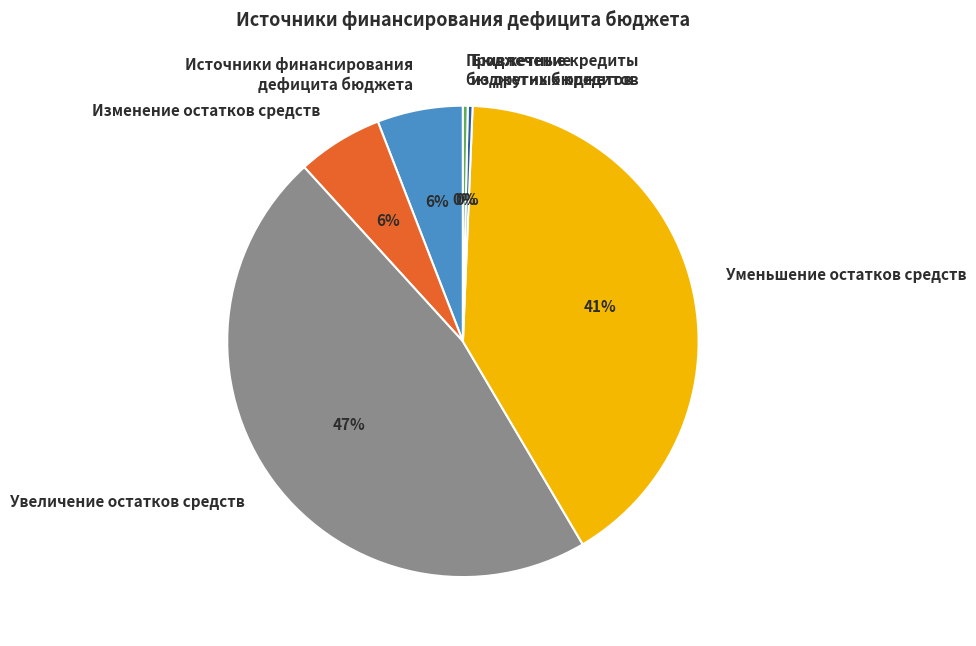

Between Изменение остатков средств and Бюджетные кредиты из других бюджетов, which is larger?

Изменение остатков средств